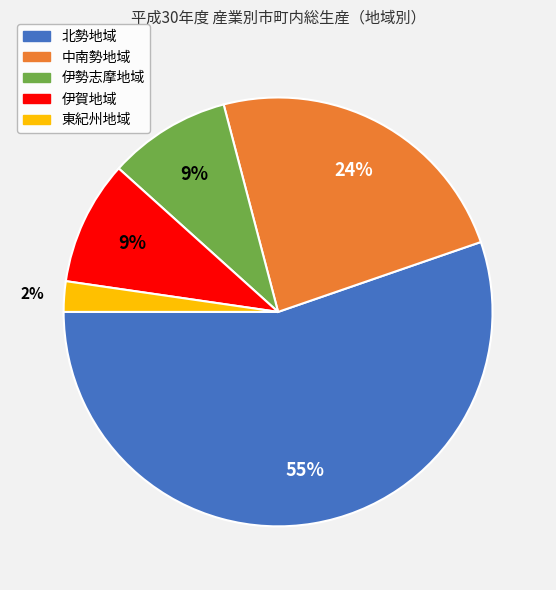

Count the number of slices in the pie.

5